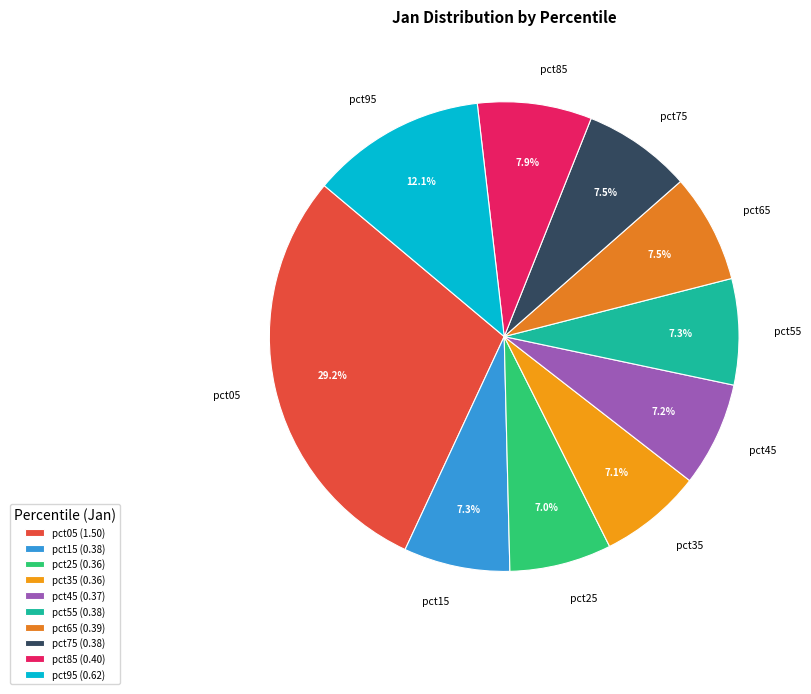

Does pct55 represent more than half of the total?

No